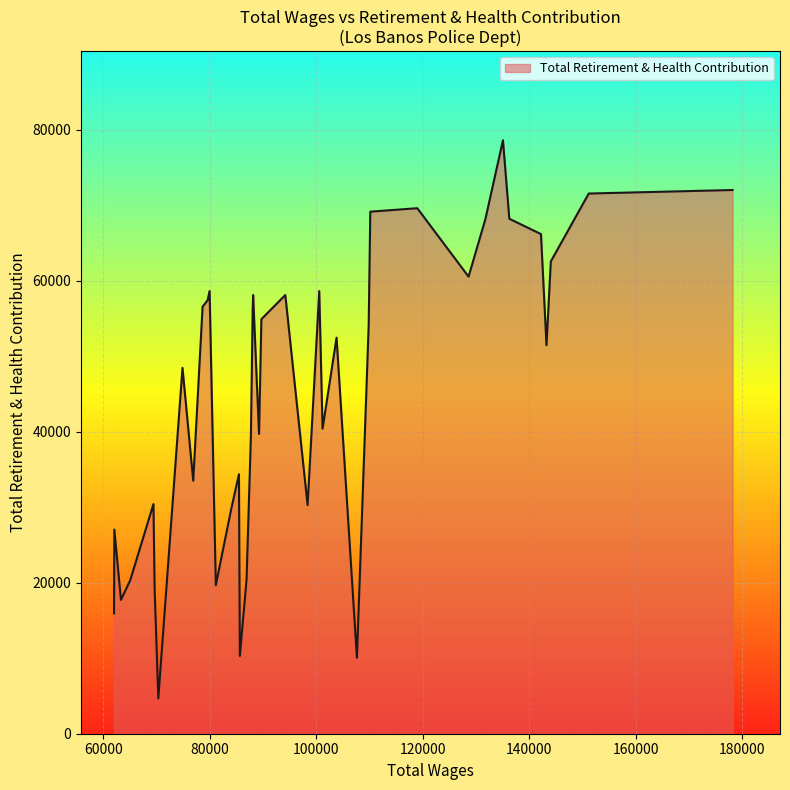

What is the greatest value displayed?

78616